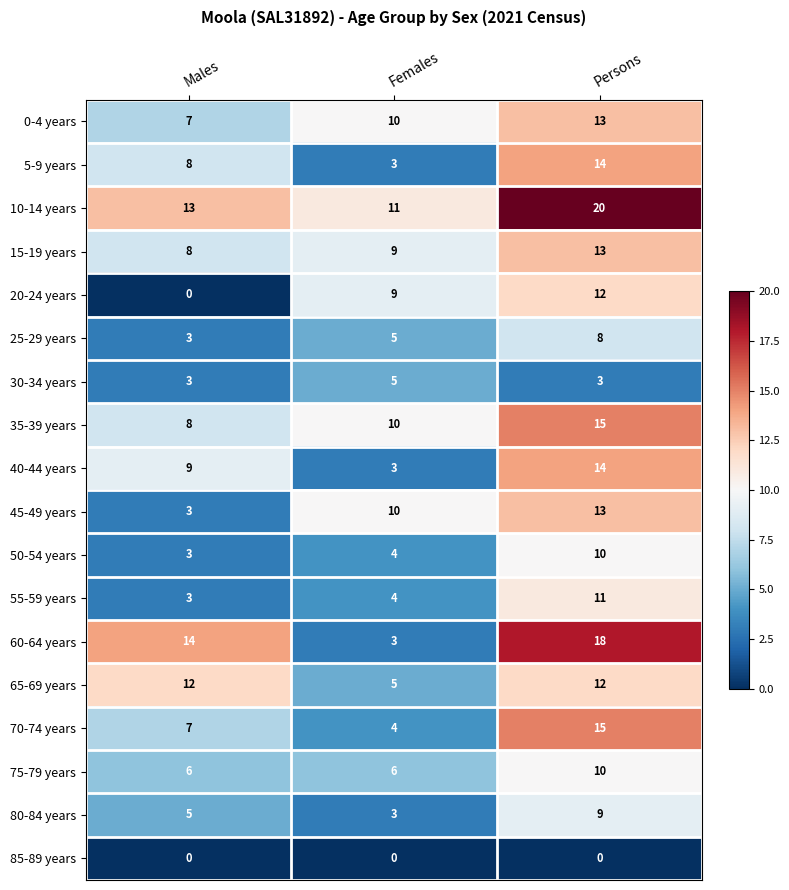

How many data points does each series have?

3